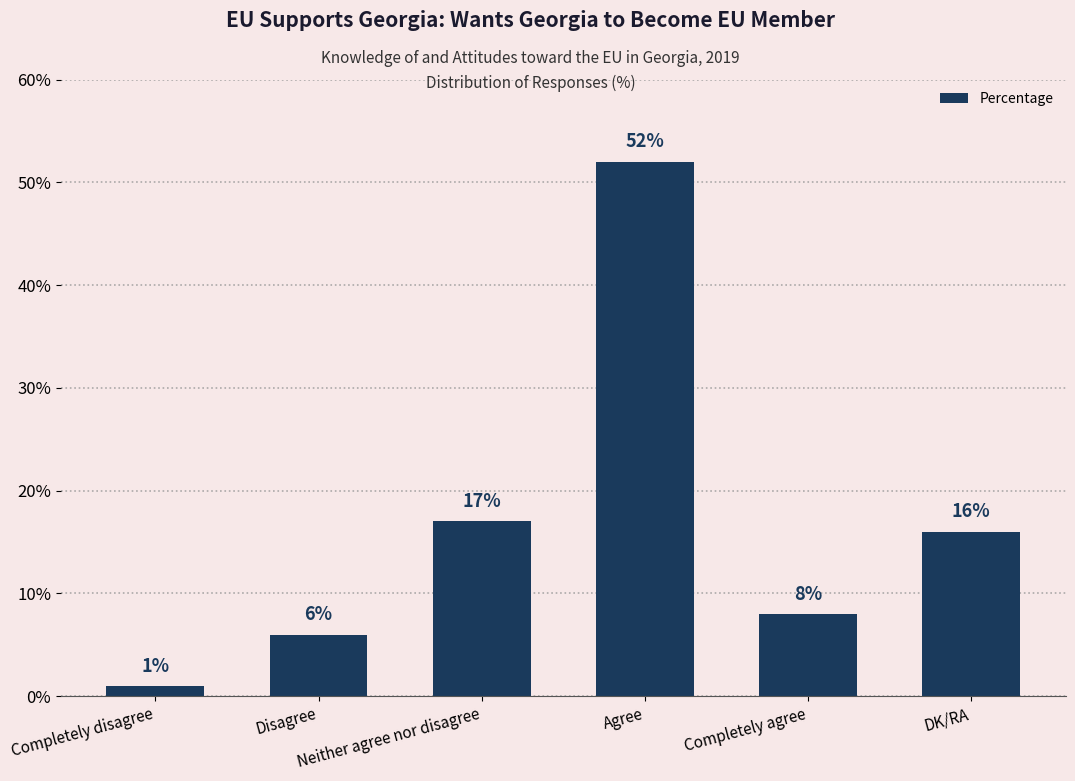

The value at Completely agree is 11. True or false?

False